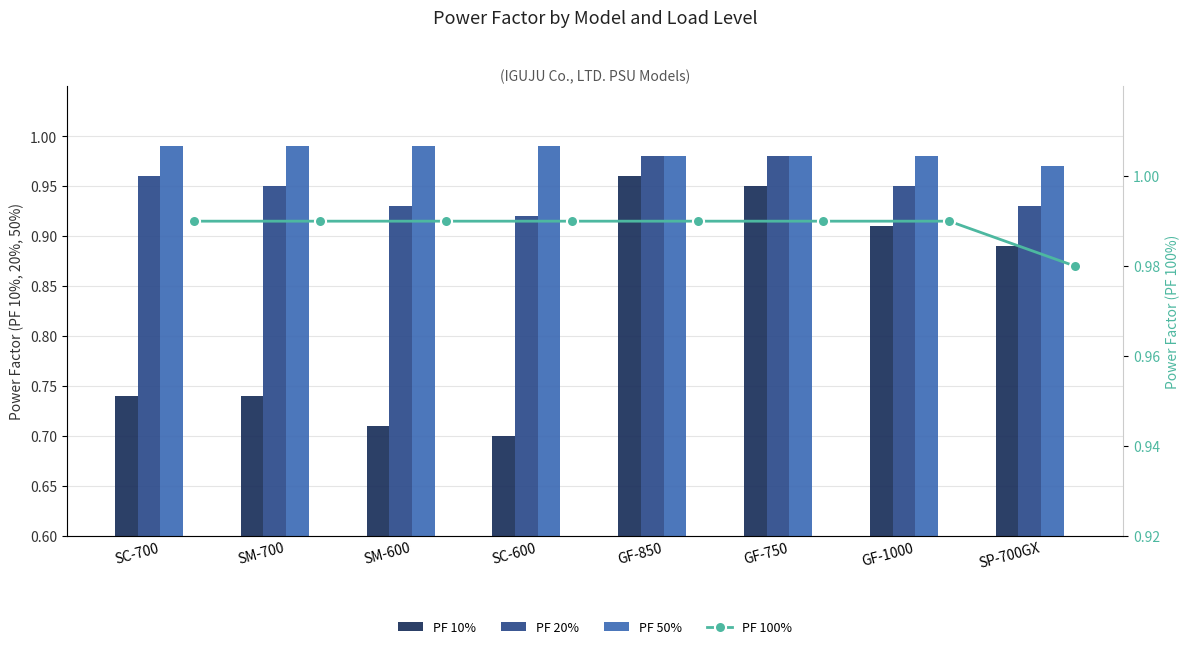

Reading right to left, what are all the values shown in this chart?

PF 10%: 0.9	0.9	0.9	1.0	0.7	0.7	0.7	0.7
PF 20%: 0.9	0.9	1.0	1.0	0.9	0.9	0.9	1.0
PF 50%: 1.0	1.0	1.0	1.0	1.0	1.0	1.0	1.0
PF 100%: 1.0	1.0	1.0	1.0	1.0	1.0	1.0	1.0